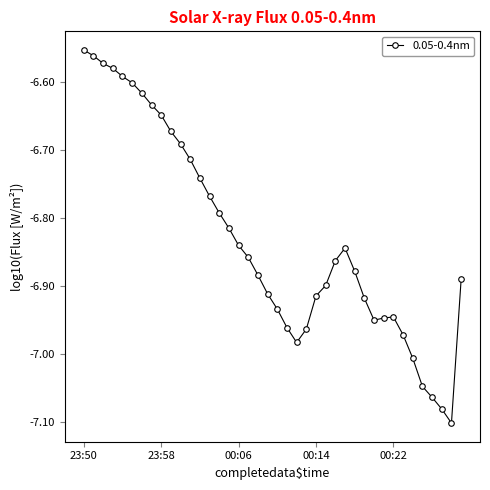

True or false: the data has more than 1 interior local peaks.

True